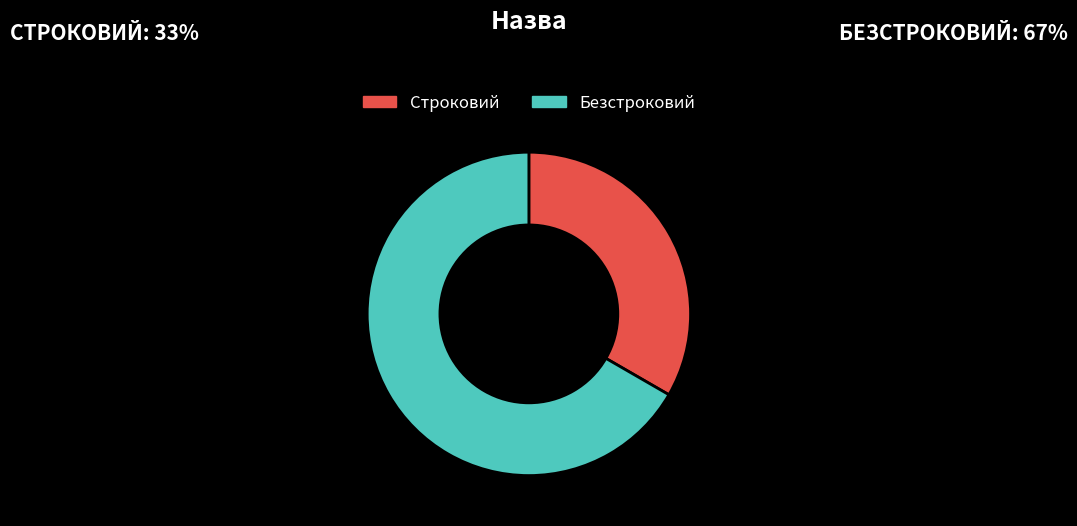

Rank the categories by value from highest to lowest.

Безстроковий, Строковий